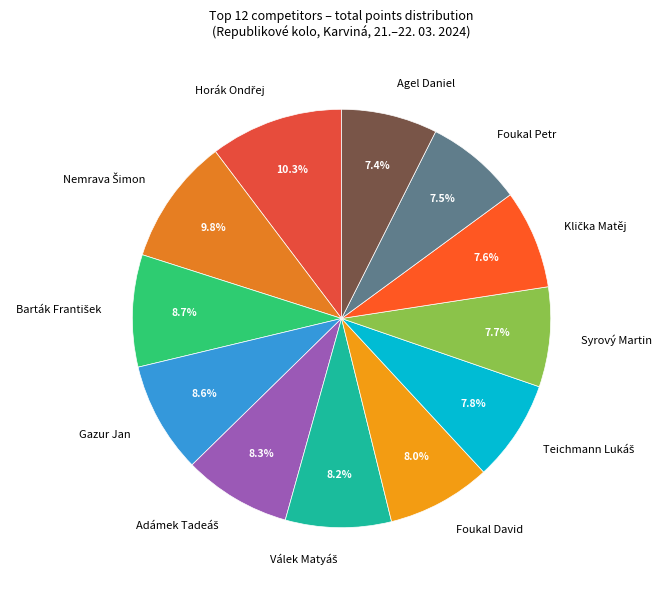

Is there a majority slice in this chart?

No